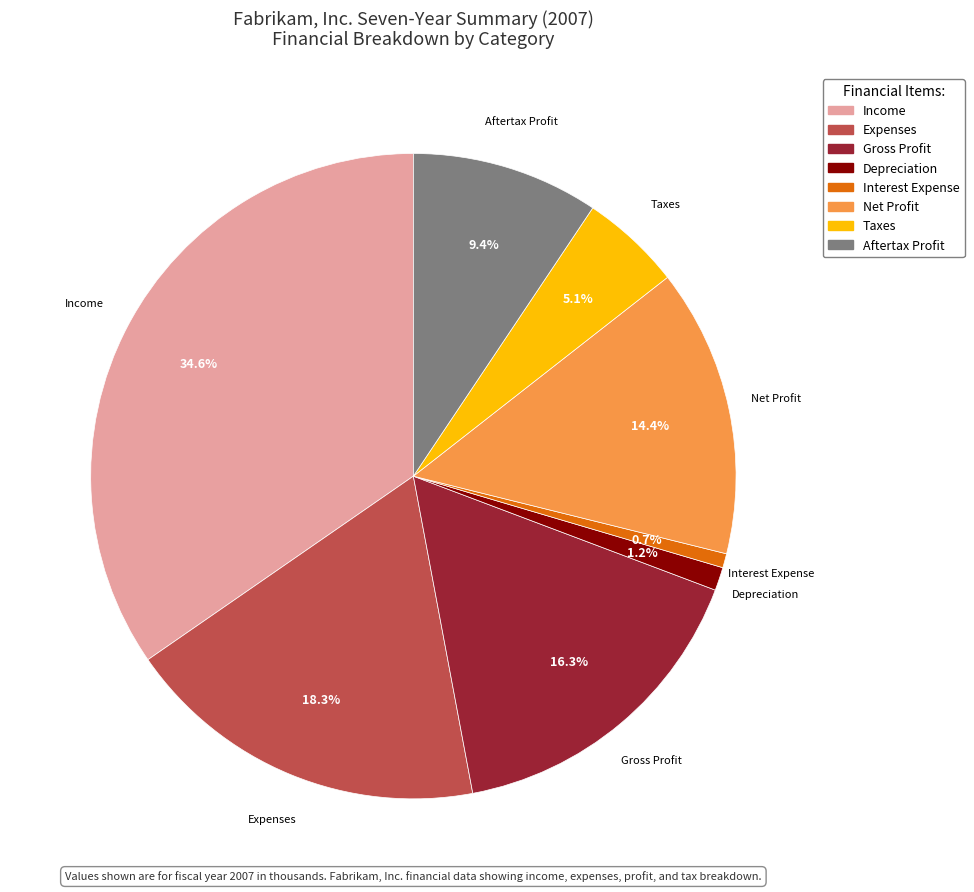

To the nearest percent, what portion does Interest Expense represent?

1%